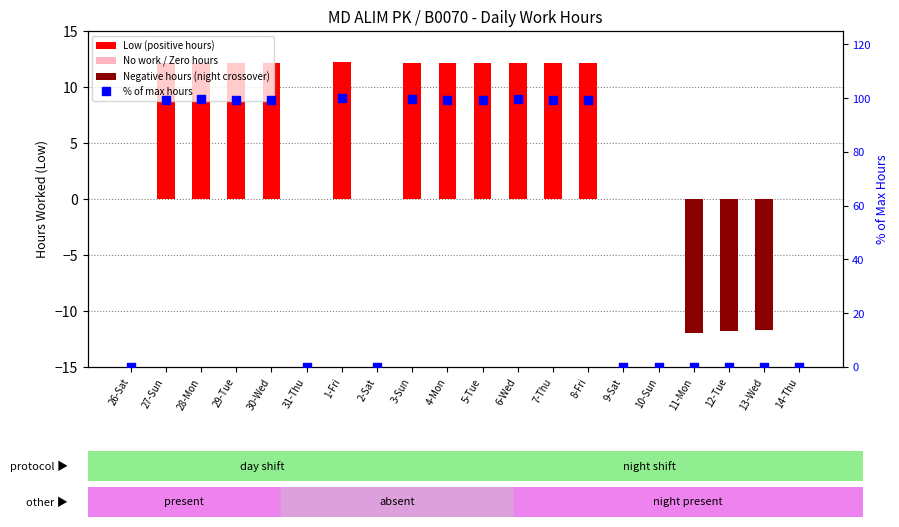

Which series has the widest spread of Y values?

% of max hours